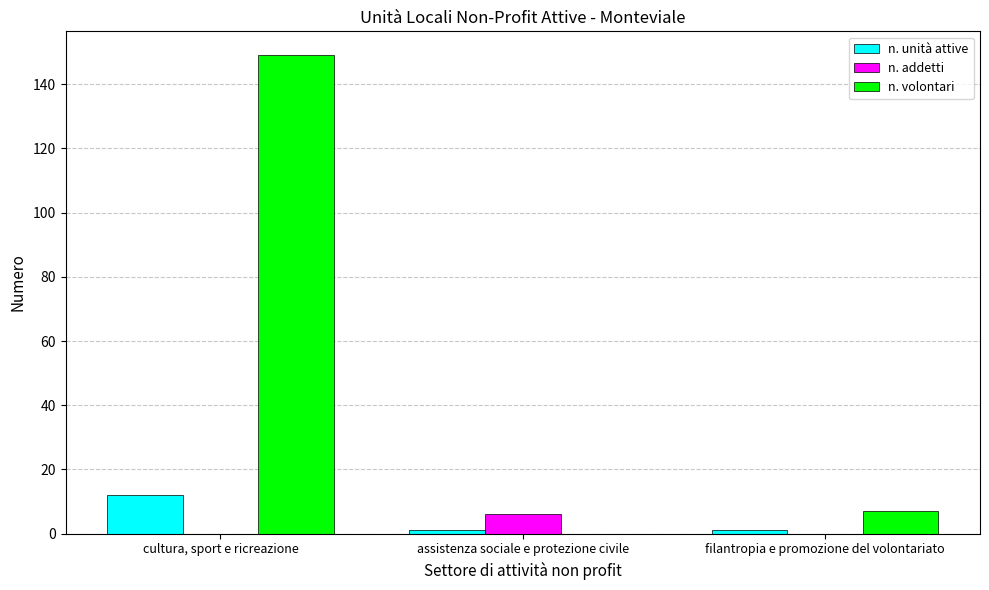

Between cultura, sport e ricreazione and assistenza sociale e protezione civile, which series saw the biggest shift?

n. volontari